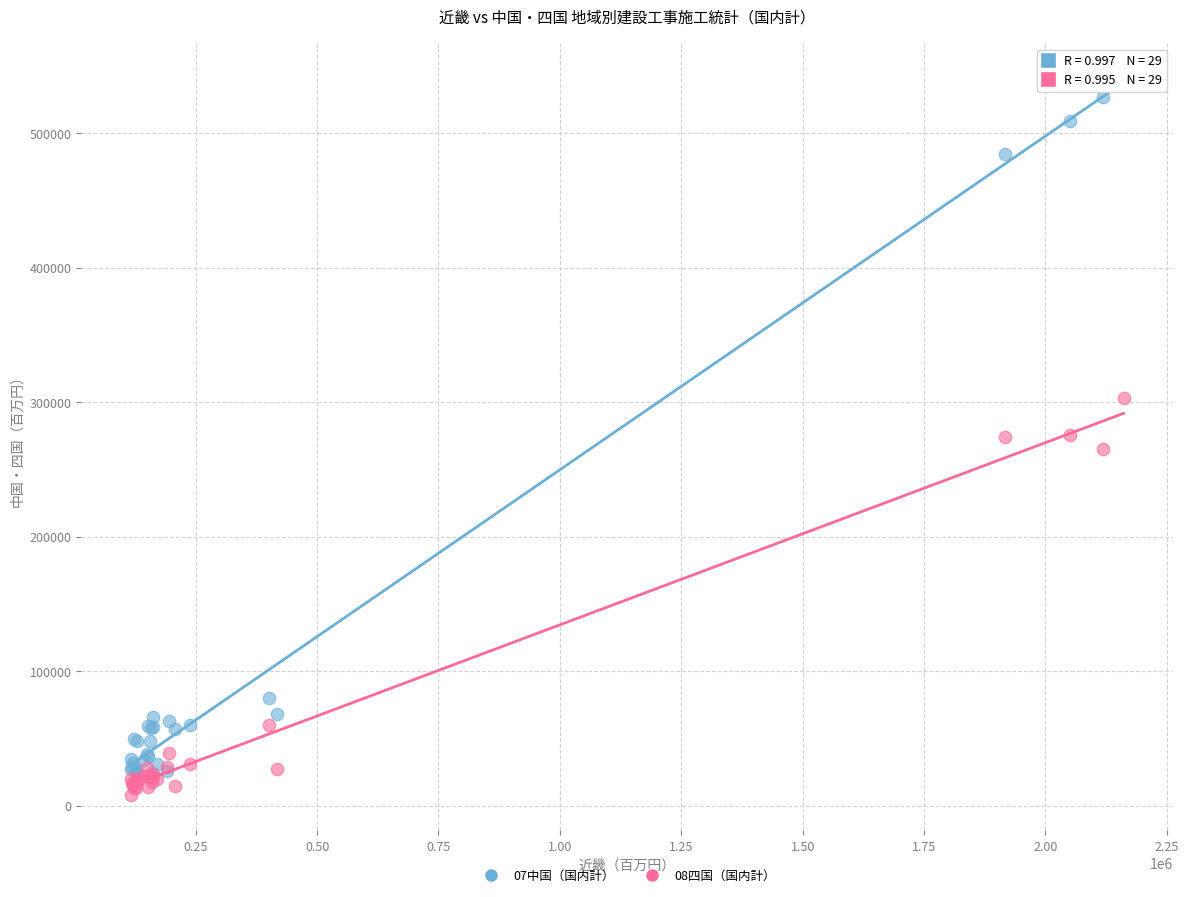

Which series reaches the minimum Y coordinate?

08四国（国内計）